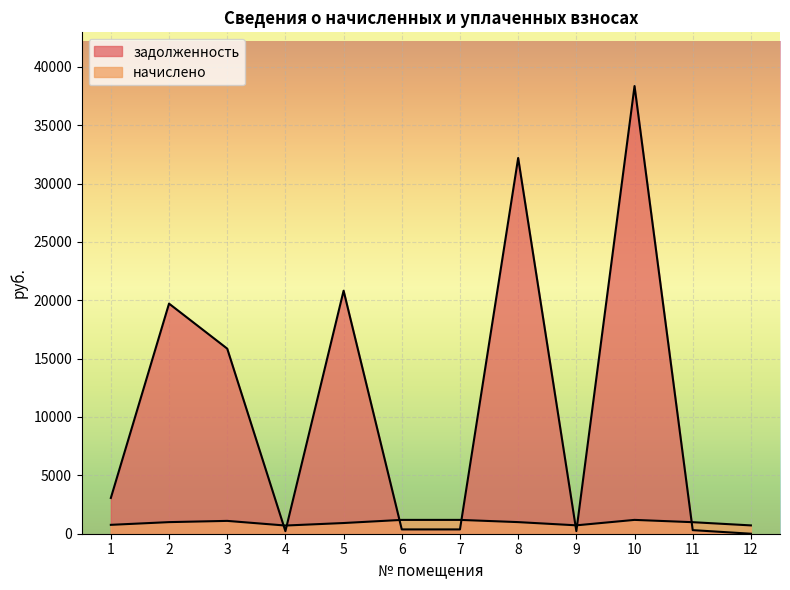

Rank the series by their maximum value, from lowest to highest.

начислено, задолженность